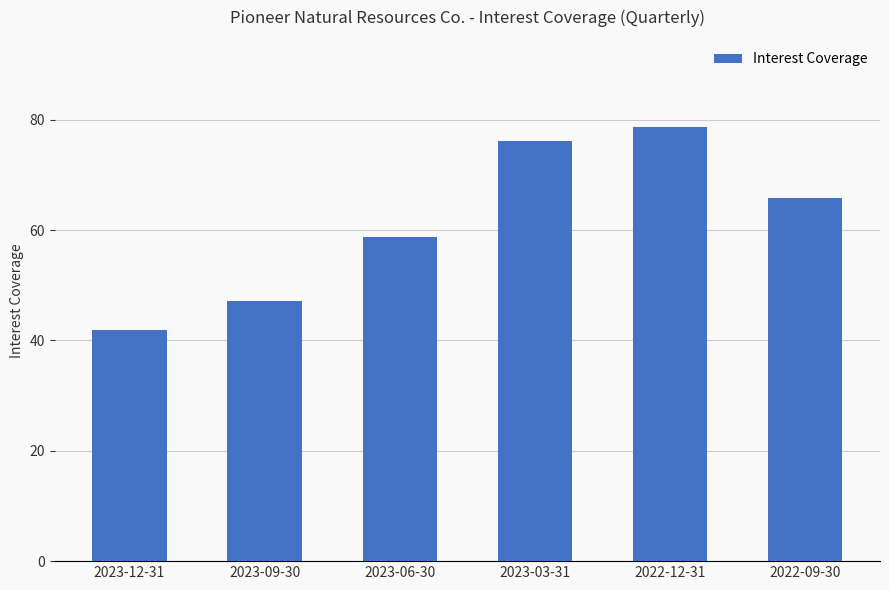

What is the change in value from 2023-09-30 to 2023-06-30?

+11.6